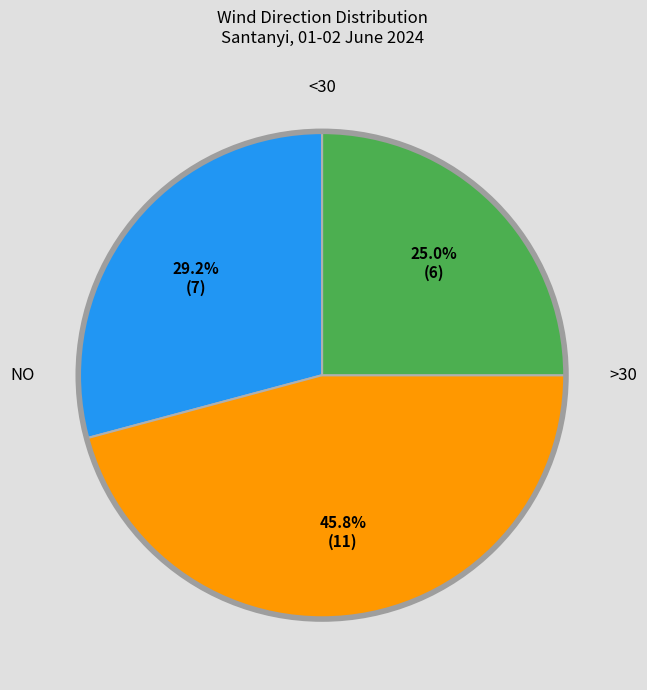

Is there any slice that represents more than half of the pie?

No